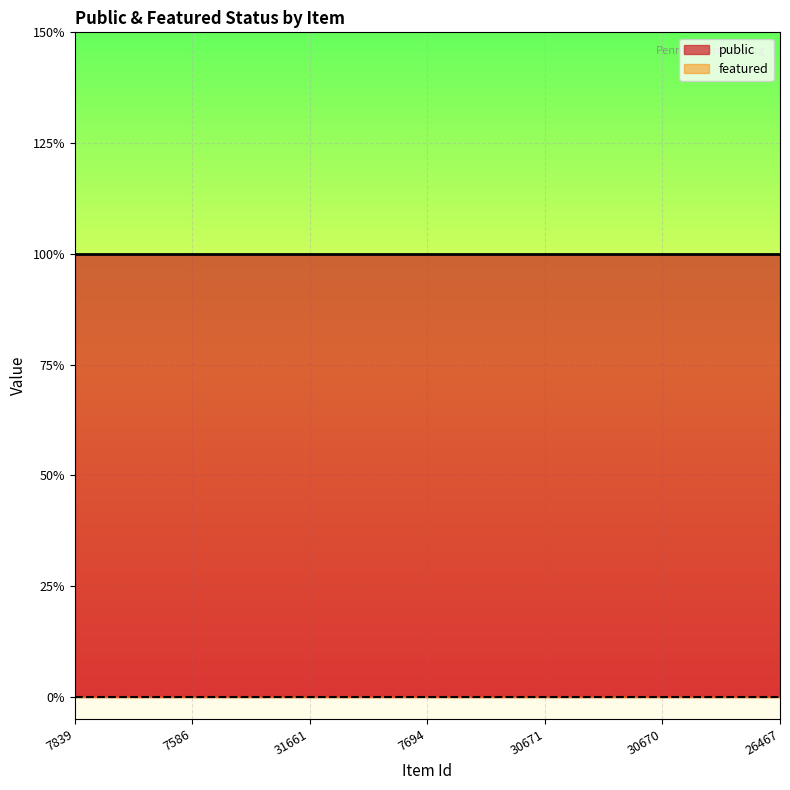

True or false: featured and public intersect in this chart.

False